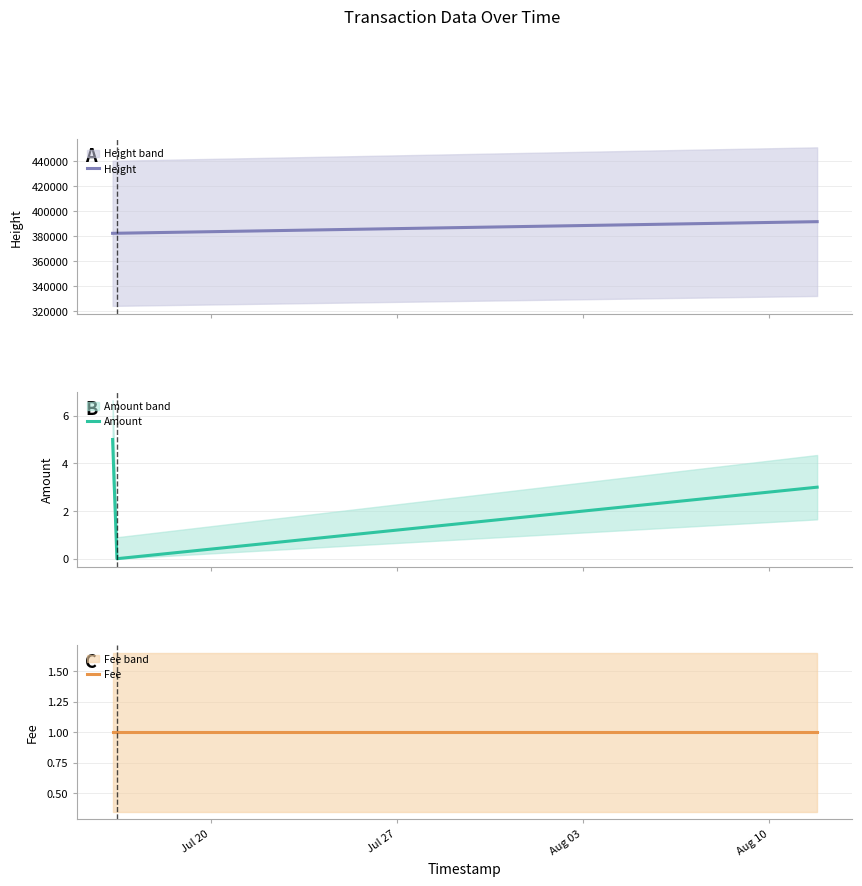

What is the maximum value for Amount?

5